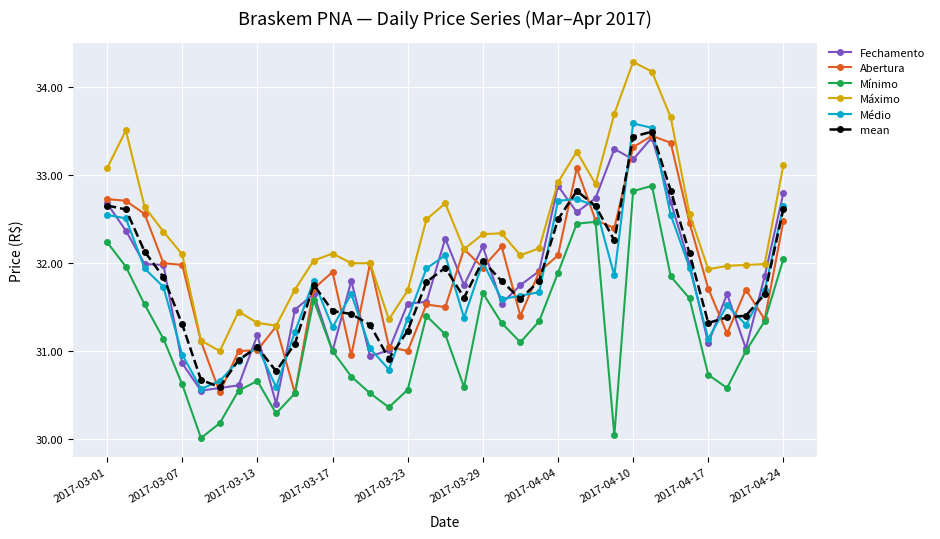

What is the minimum value for Fechamento?

30.4